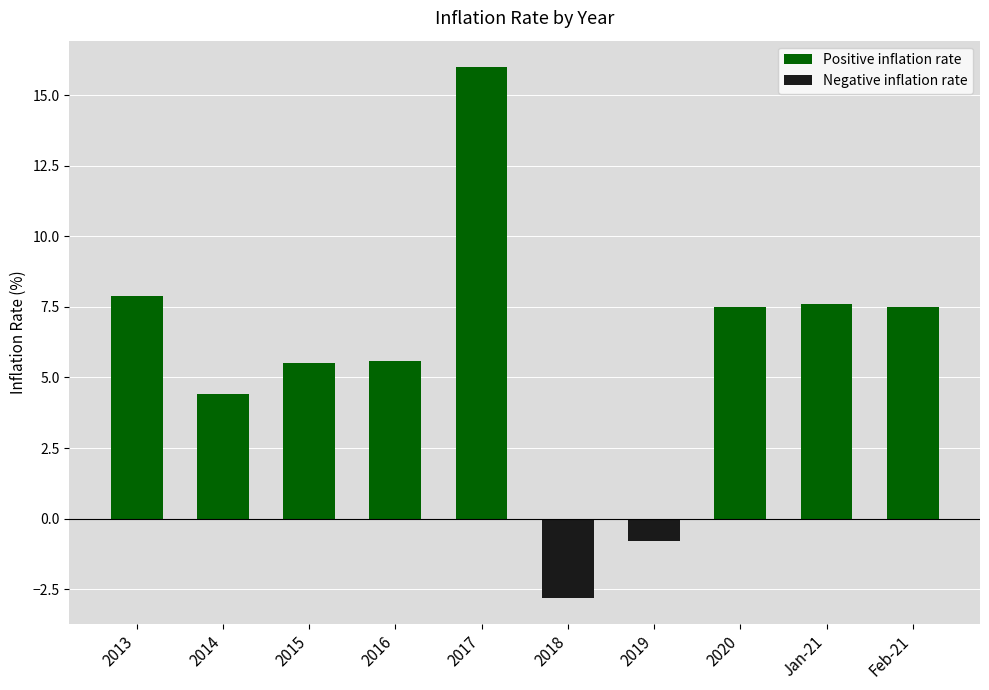

How many values are above zero?

8